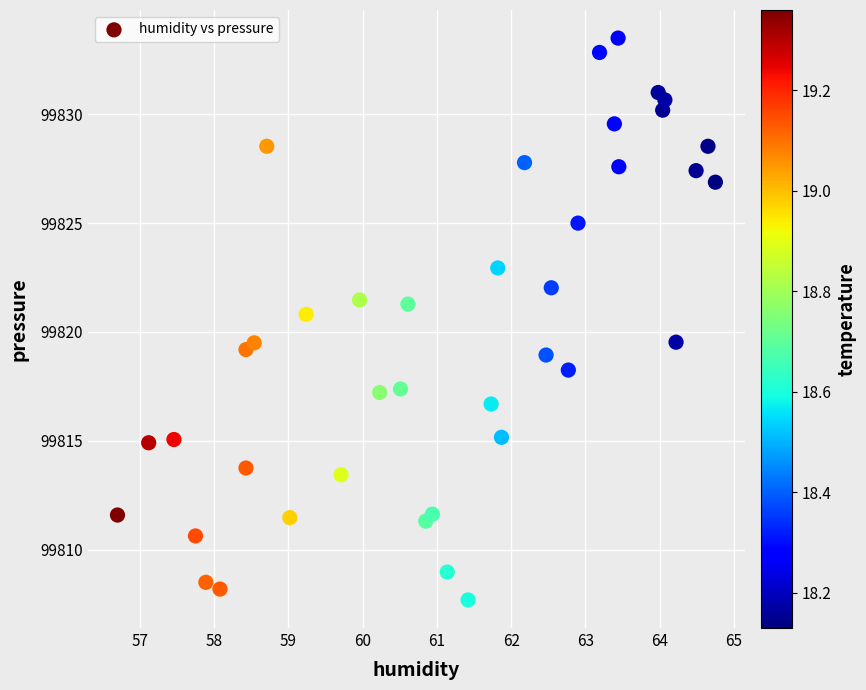

What is the range of X values (max minus min)?

8.0